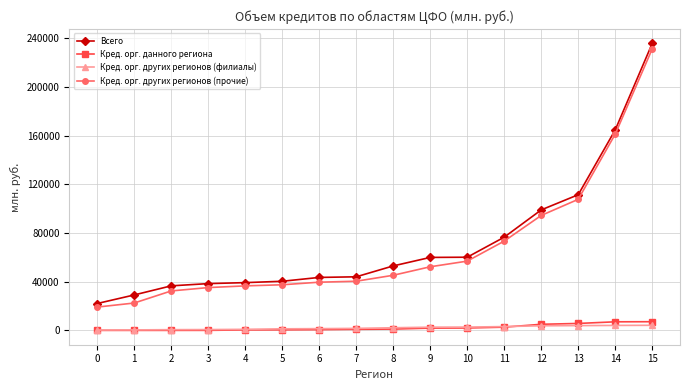

Between 0 and 14, which series saw the biggest shift?

Всего